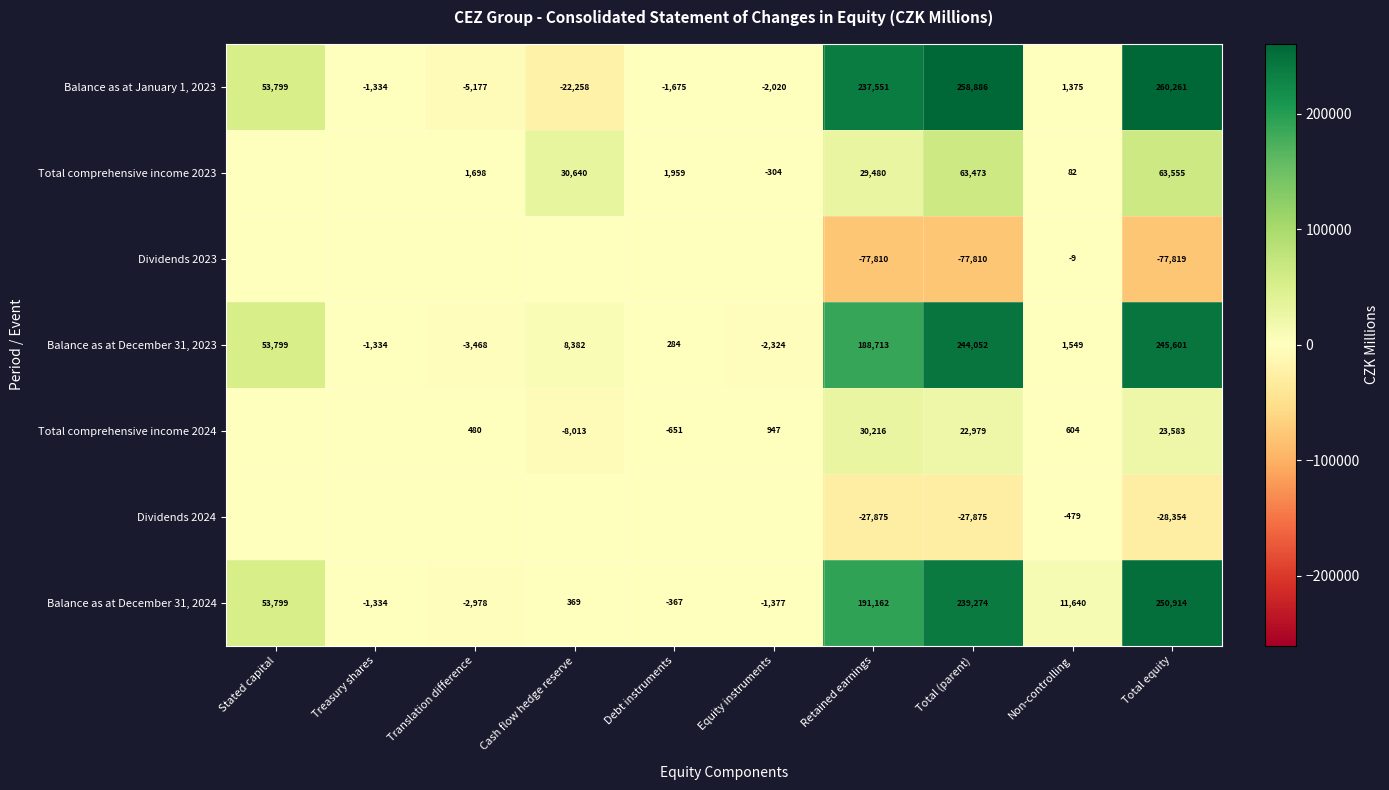

Is it true that Total comprehensive income 2023 equals 41459 at Total (parent)?

False